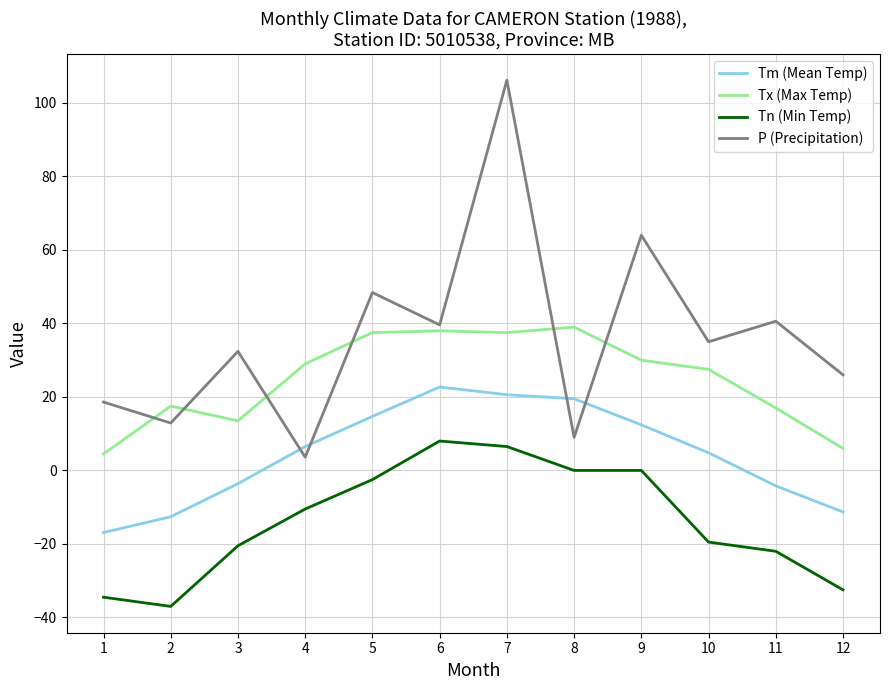

Count the number of data series in this chart.

4